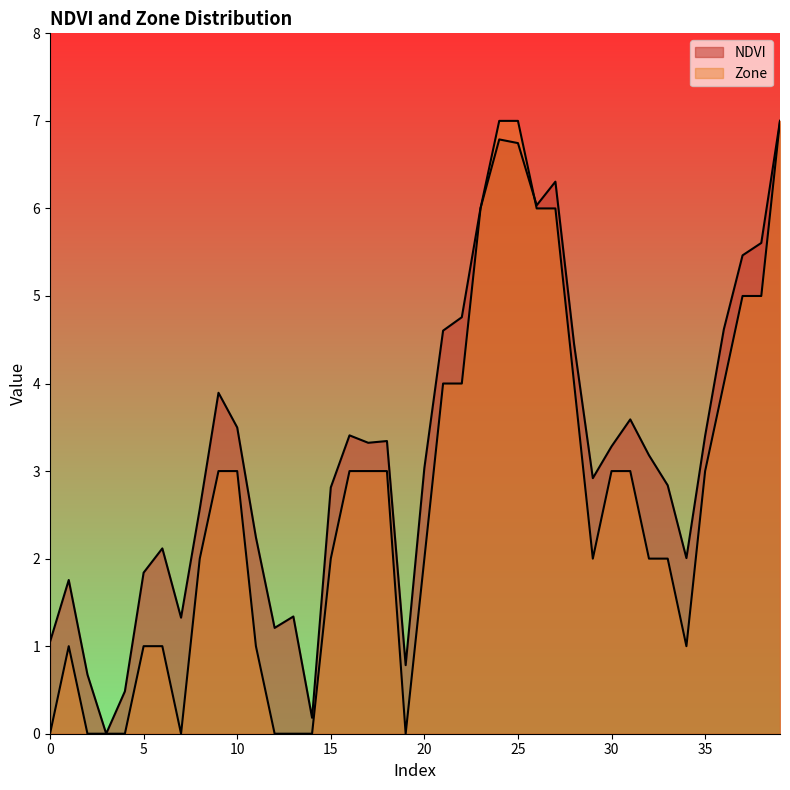

How many lines are shown in the chart?

2